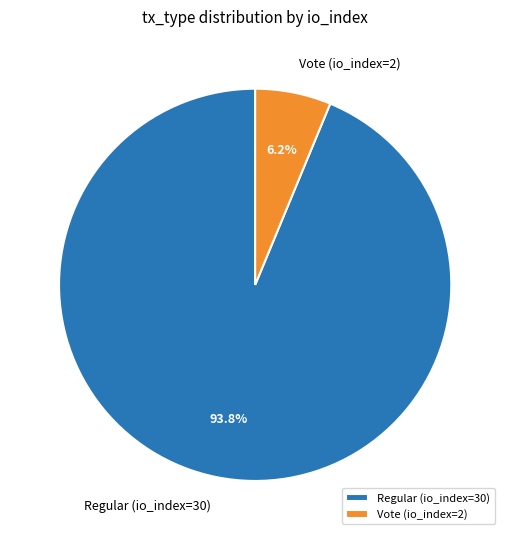

Combined, what portion of the pie is Regular (io_index=30) and Vote (io_index=2)?

100.0%